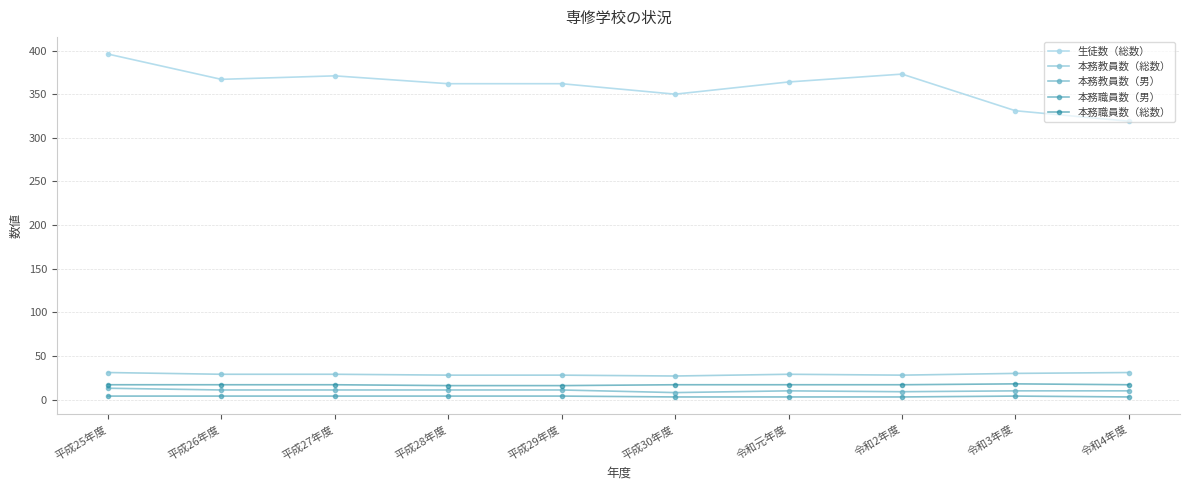

Is the value of 本務職員数（男） at 平成29年度 greater than the value of 生徒数（総数） at 令和元年度?

No